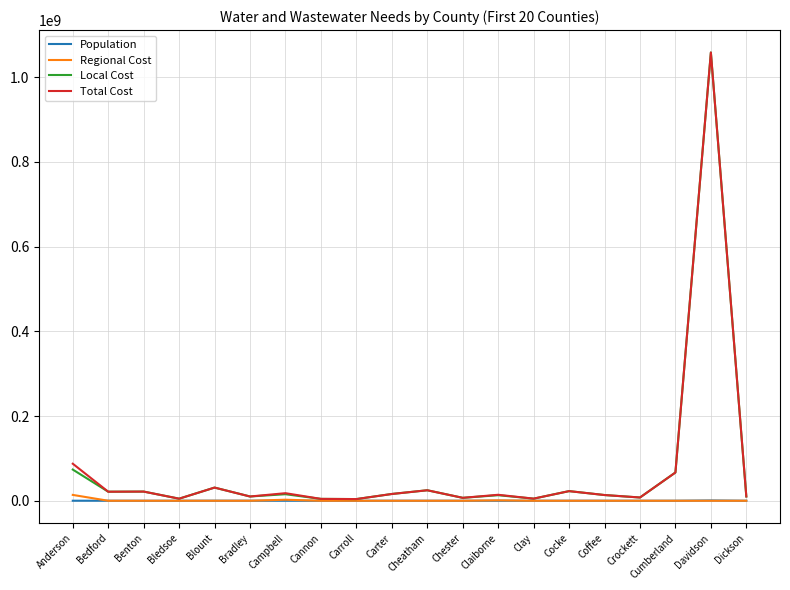

At which category is the sum across all series the highest?

Davidson